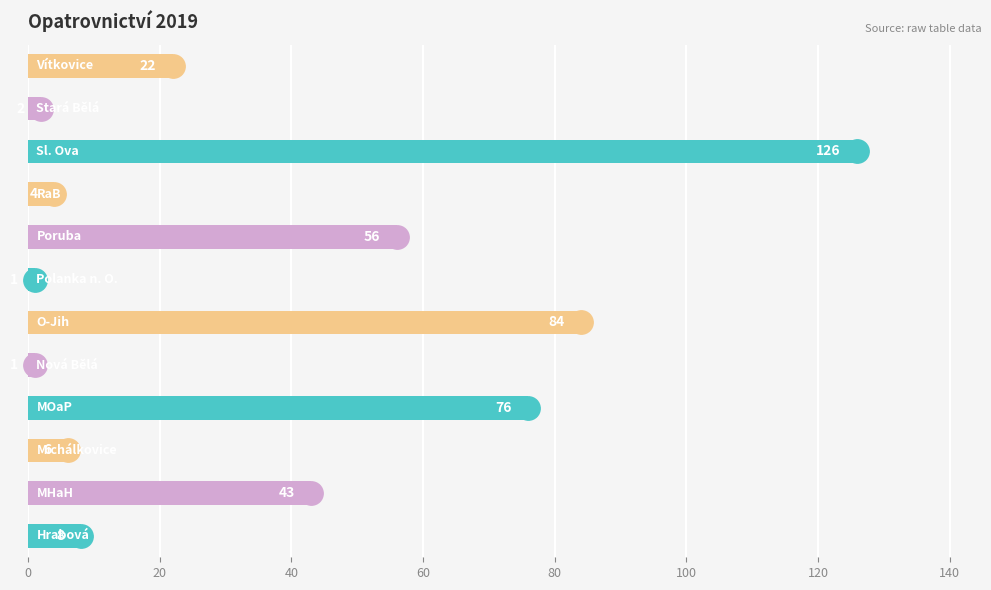

What is the average value?

36